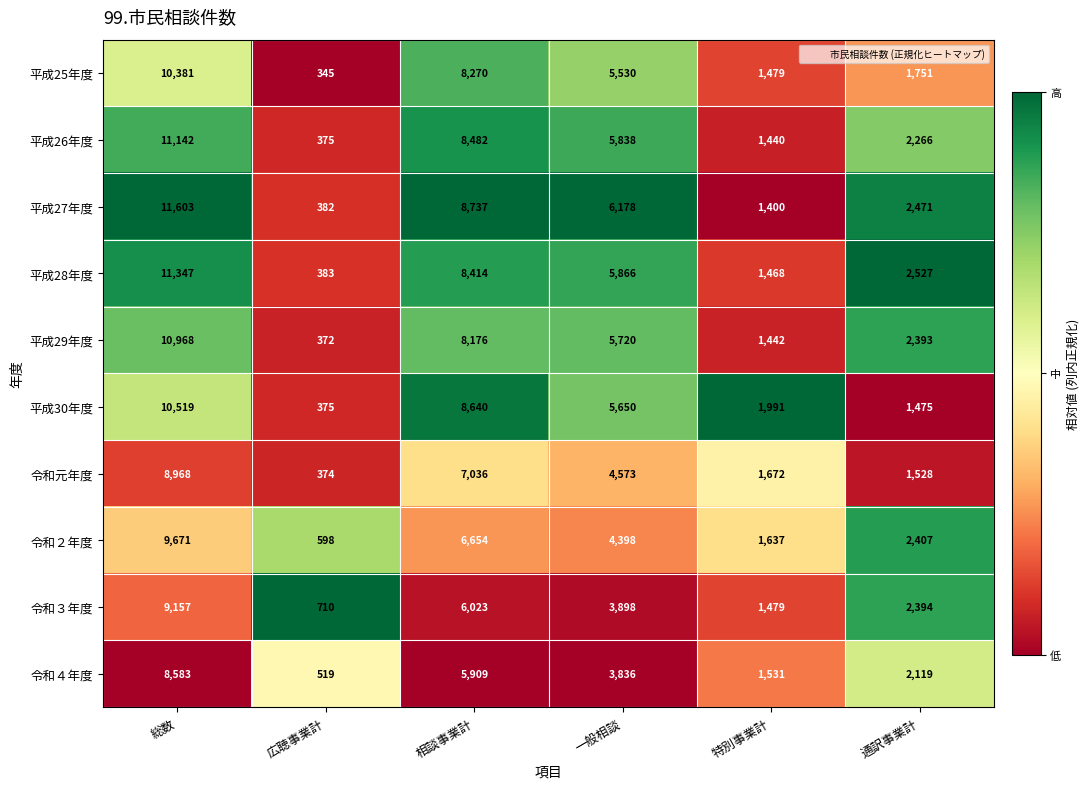

The value of 平成25年度 at 広聴事業計 is 345. True or false?

True